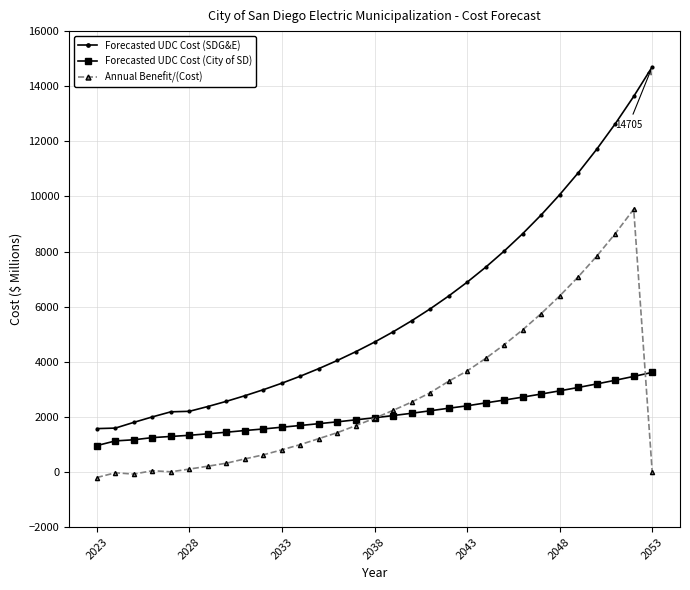

Which series has the largest range (max minus min)?

Forecasted UDC Cost (SDG&E)